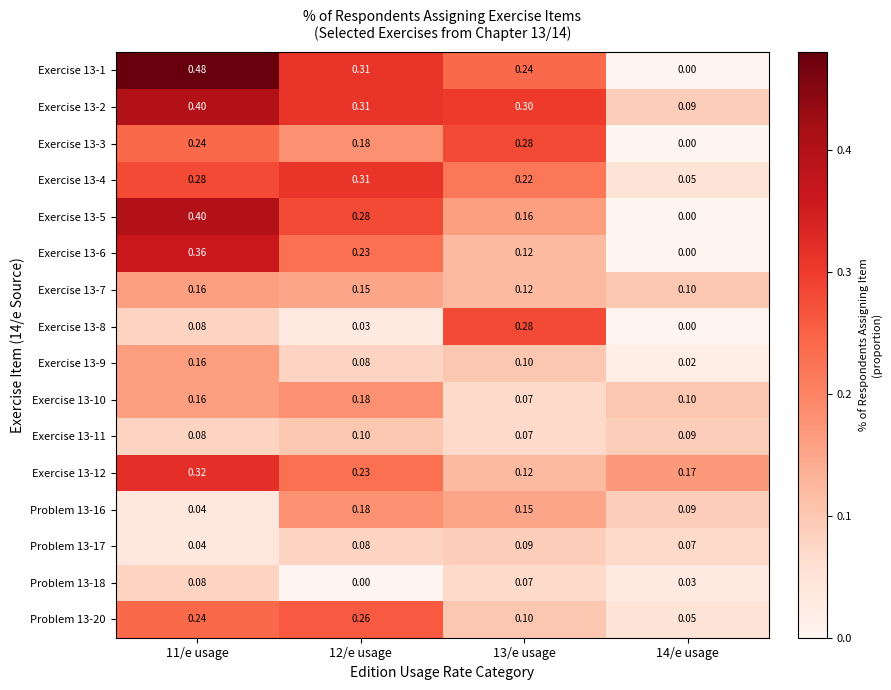

Is the value of Exercise 13-6 at 14/e usage greater than the value of Exercise 13-1 at 11/e usage?

No